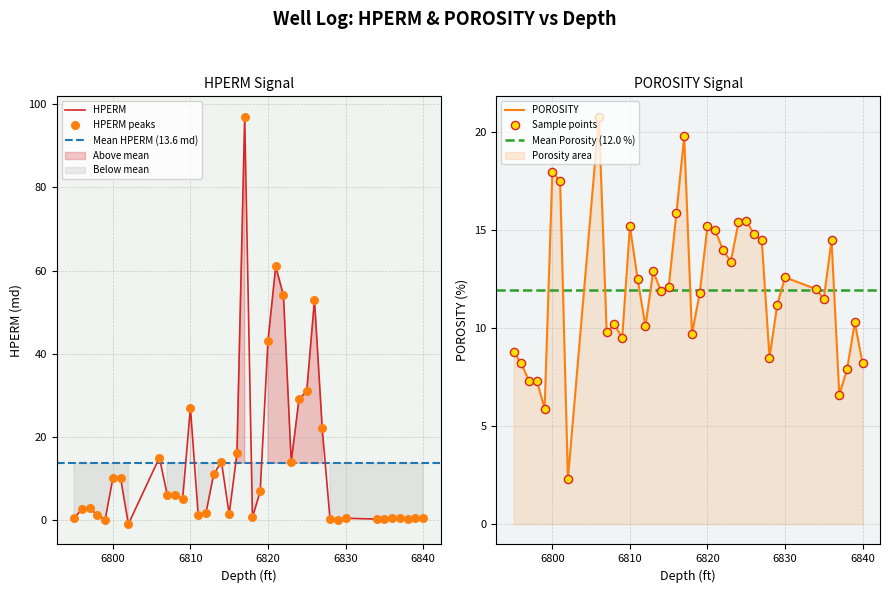

At how many categories does at least one series exceed 33?

5